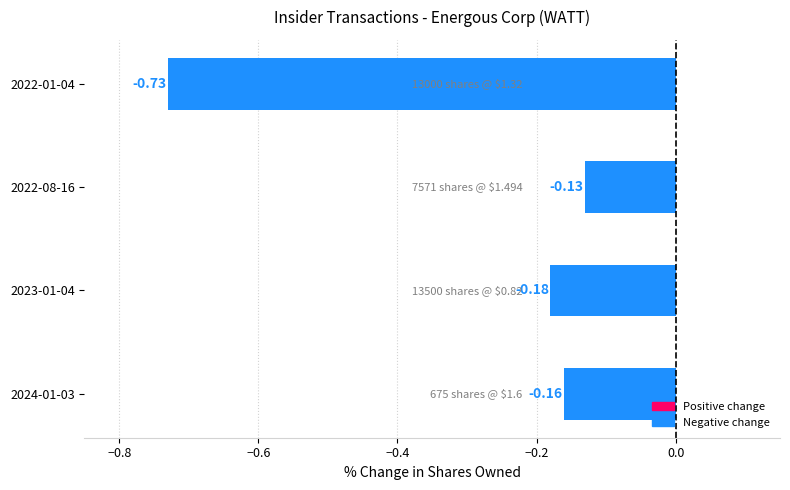

Between 2022-01-04 and 2022-08-16, which is larger?

2022-08-16